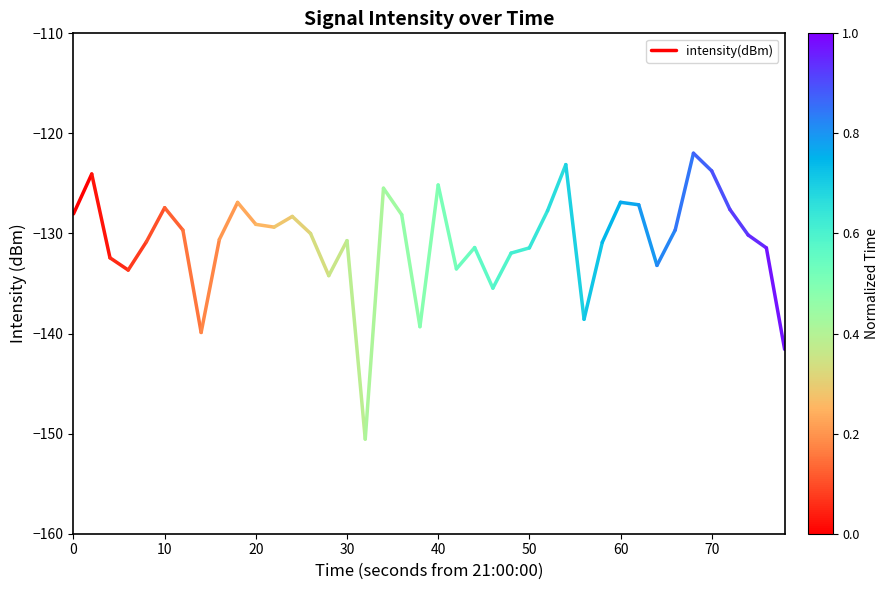

The value at 10 is -163.6. True or false?

False